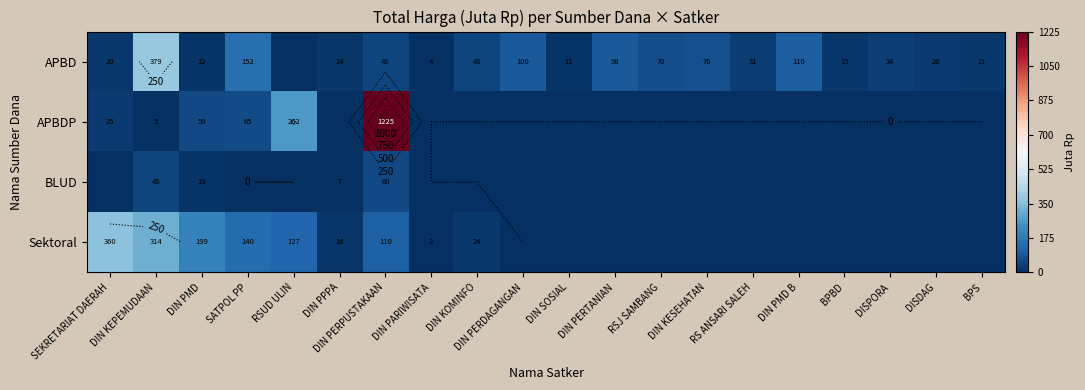

Is it true that APBD equals 54.0 at RS ANSARI SALEH?

False